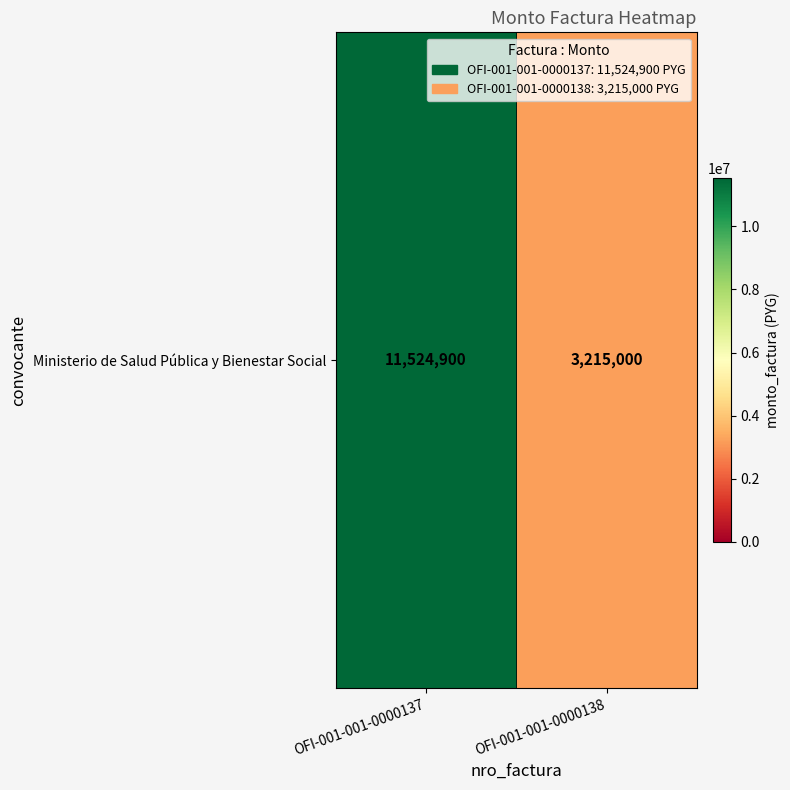

What is the sum of the values at OFI-001-001-0000138 and OFI-001-001-0000137?

14739900